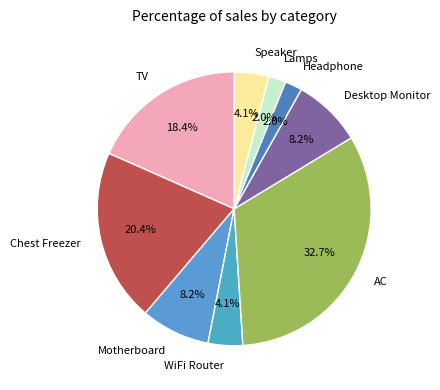

Count the number of slices in the pie.

9